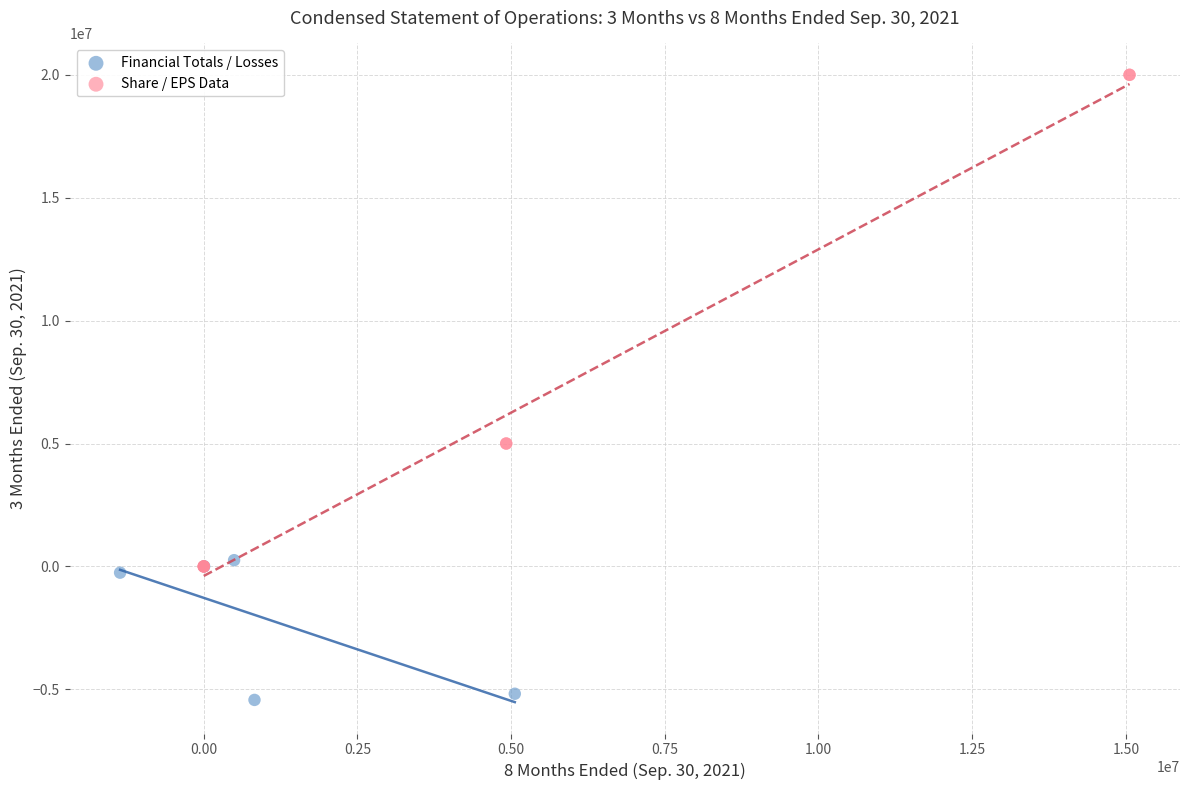

Which series has the widest spread of Y values?

Share / EPS Data